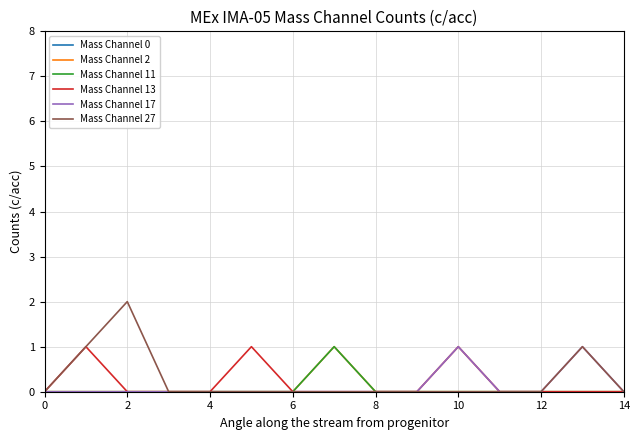

How many Mass Channel 11 values are between 0 and 1?

15